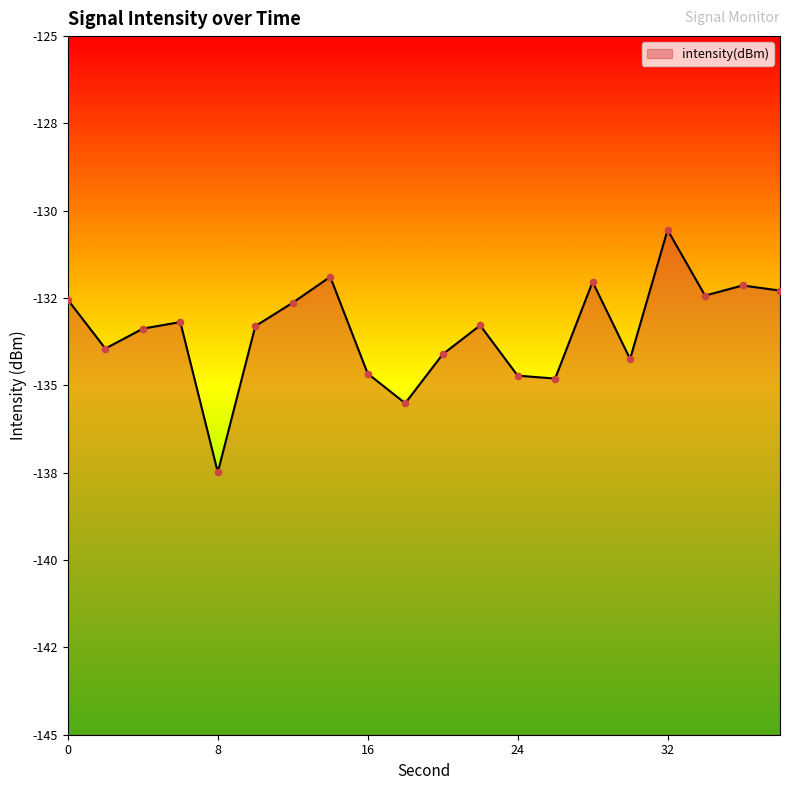

What is the change in value from 6 to 12?

+0.6